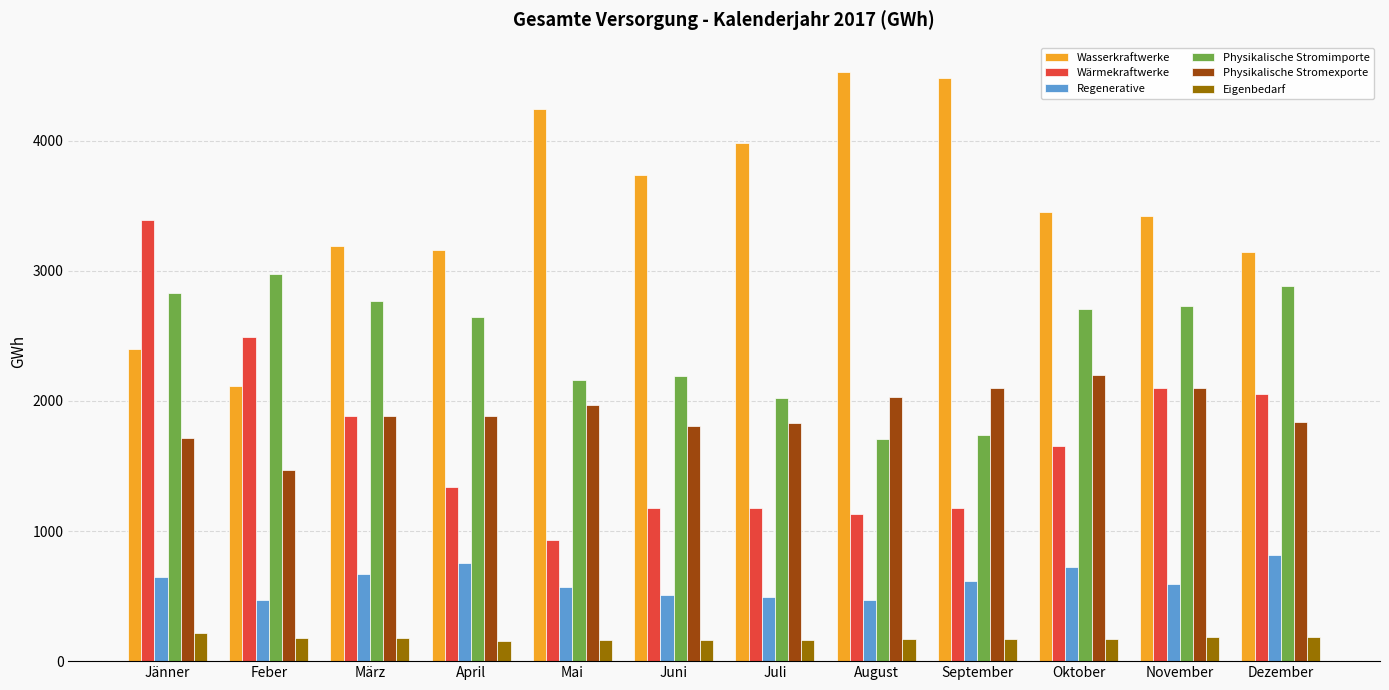

Is the value of Wärmekraftwerke at Dezember greater than the value of Regenerative at Oktober?

Yes